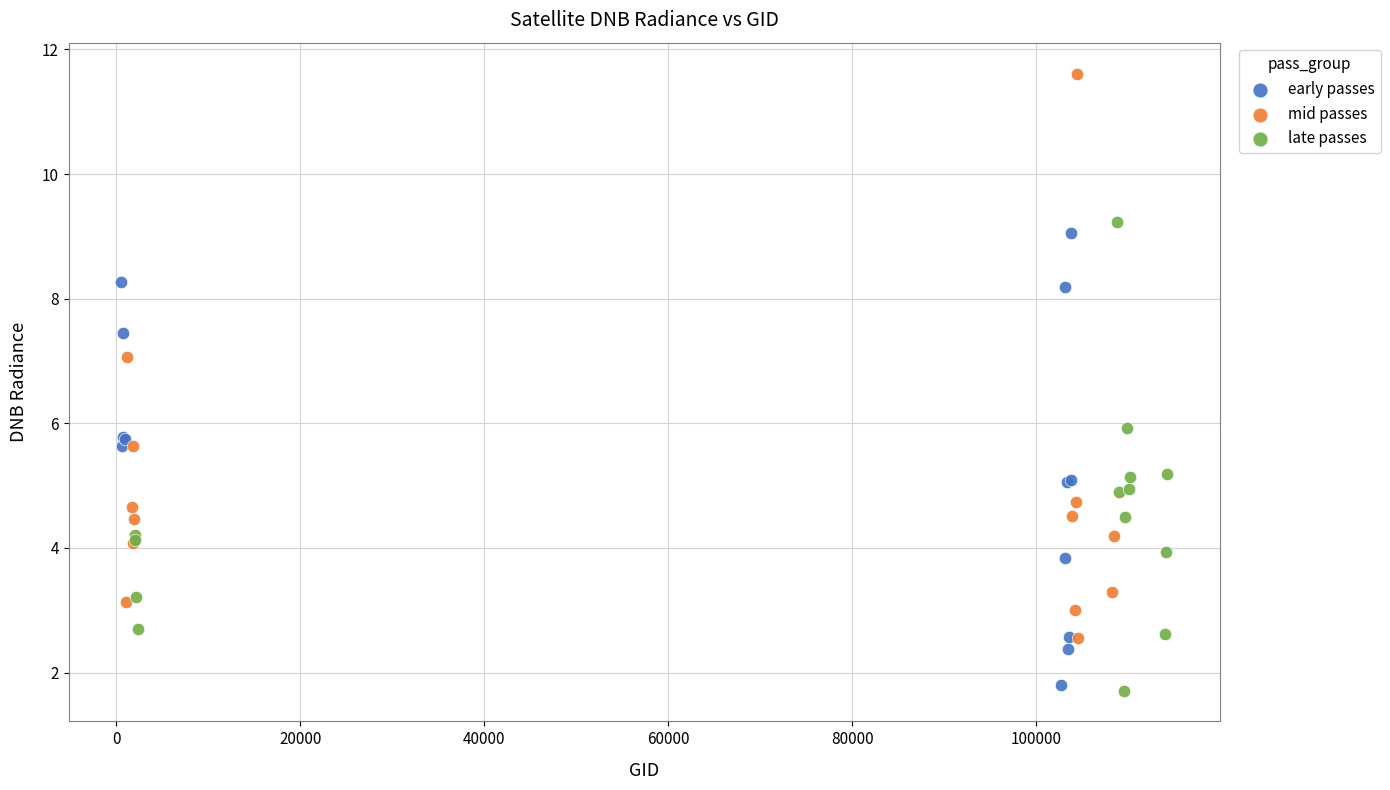

Which series contains the highest Y value?

mid passes